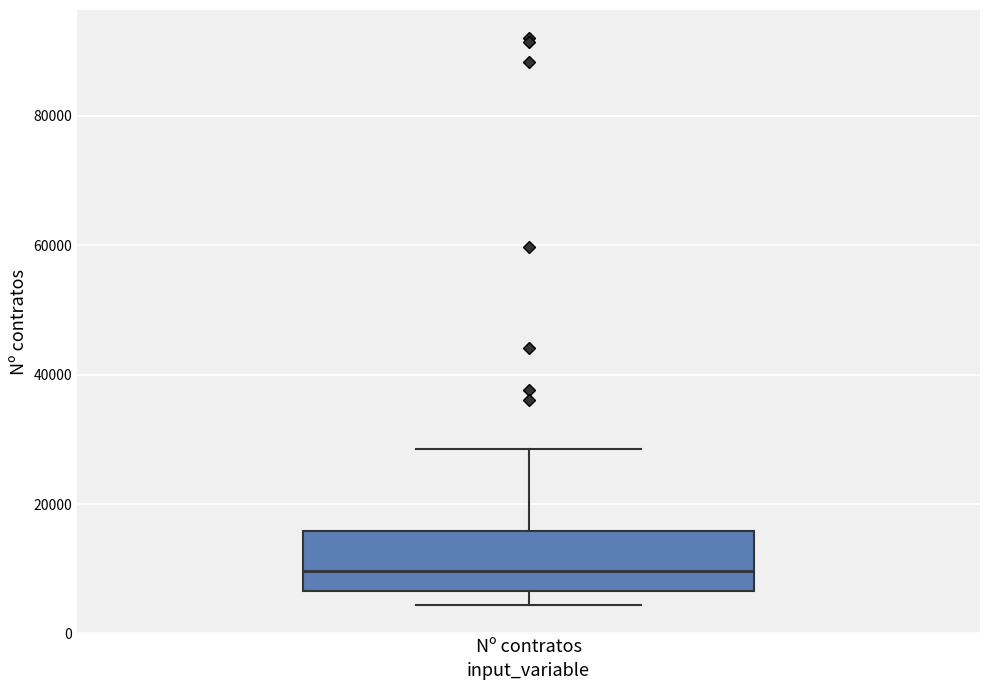

Read this box plot against the y-axis: the position of the median line, the range covered by the box, and the ends of both whiskers. The values are not printed on the chart, so give them approximately, as read against the axis.

median 10000, box 6000 to 16000, whiskers 4000 to 28000